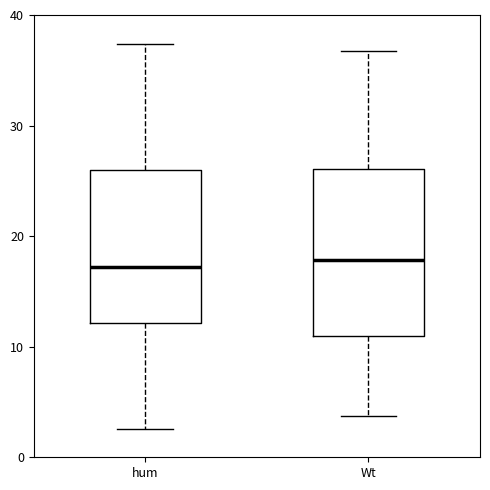

Comparing the boxes themselves (not the whiskers), which one is the tallest?

Wt